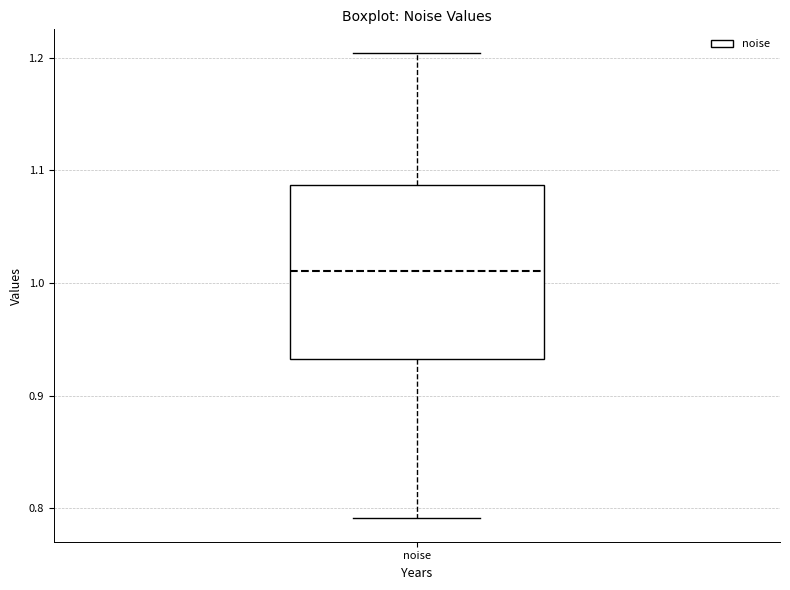

Where does the lower whisker of the box for noise end on the y-axis? The values are not printed on the chart, so give them approximately, as read against the axis.

0.79